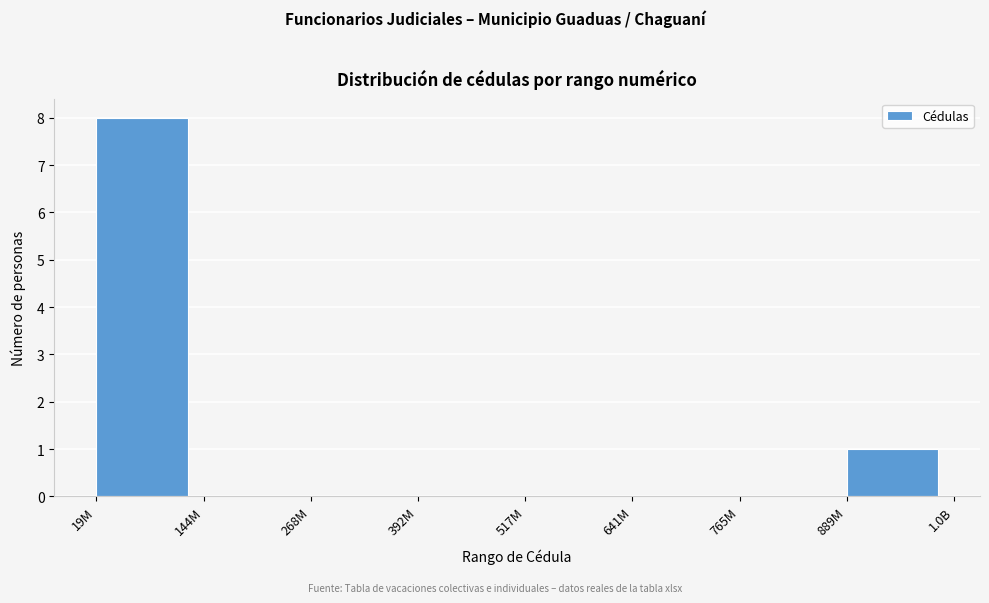

Reading left to right, what are all the values shown in this chart?

19M=8	144M=0	268M=0	392M=0	517M=0	641M=0	765M=0	889M=1